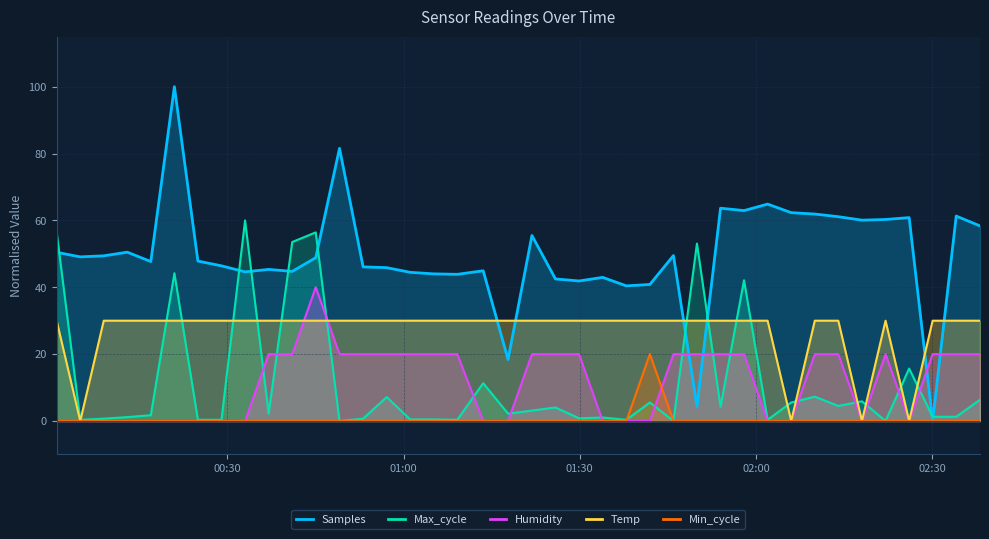

The value of Humidity at 2023/08/18 02:34:06 is 32.9. True or false?

False